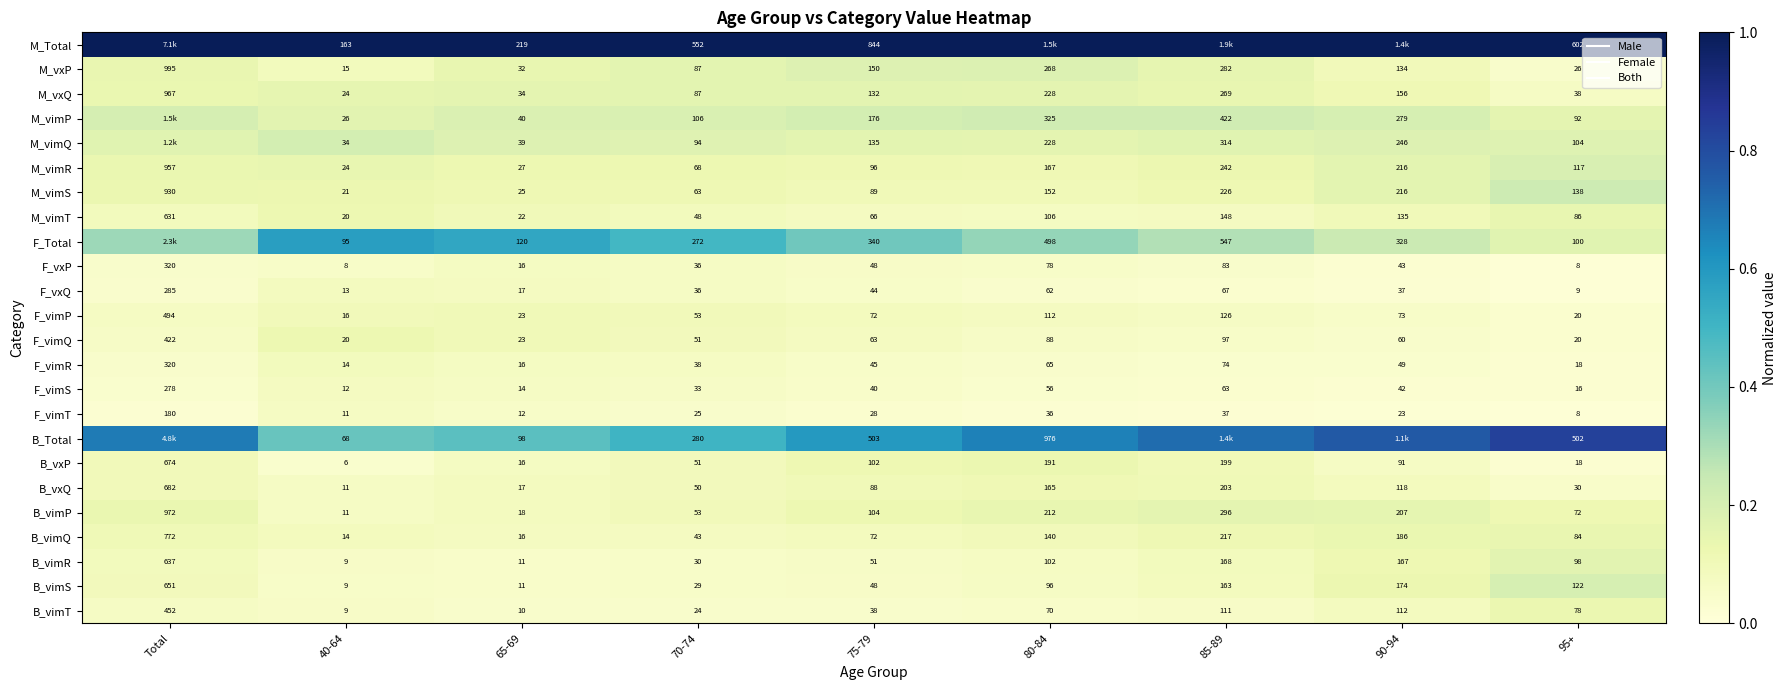

Count the B_Total values in the range 0 to 1.

9